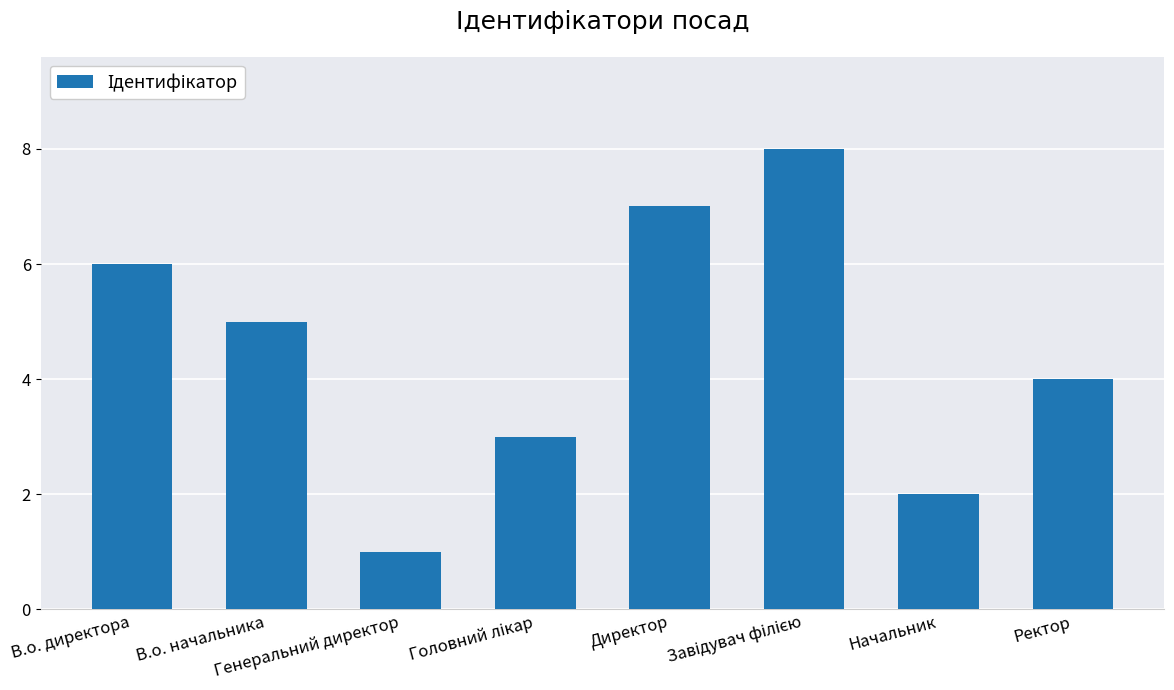

What is the value of the 5th bar from the left?

7